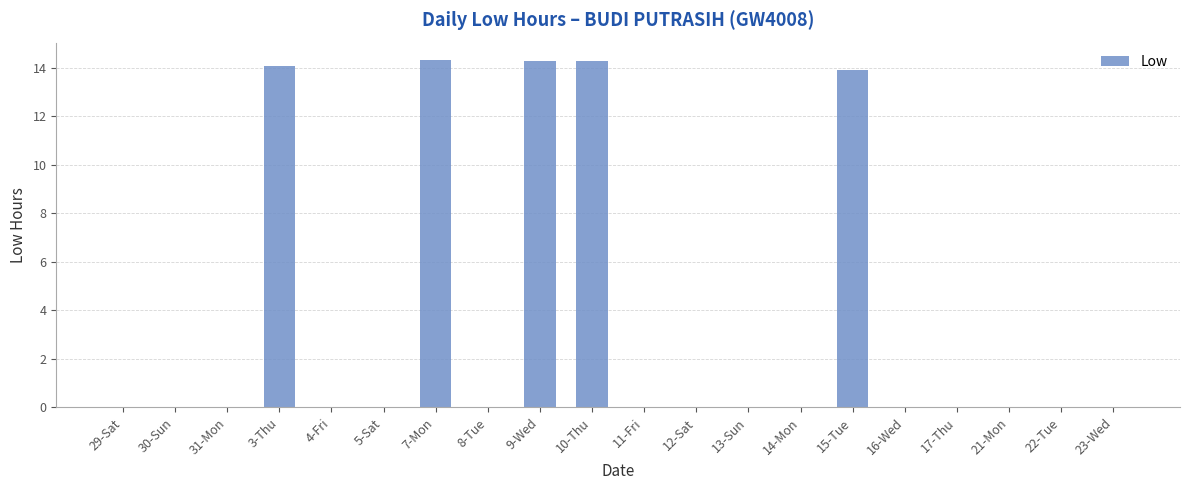

Is it true that the value at 11-Fri is 0.0?

True